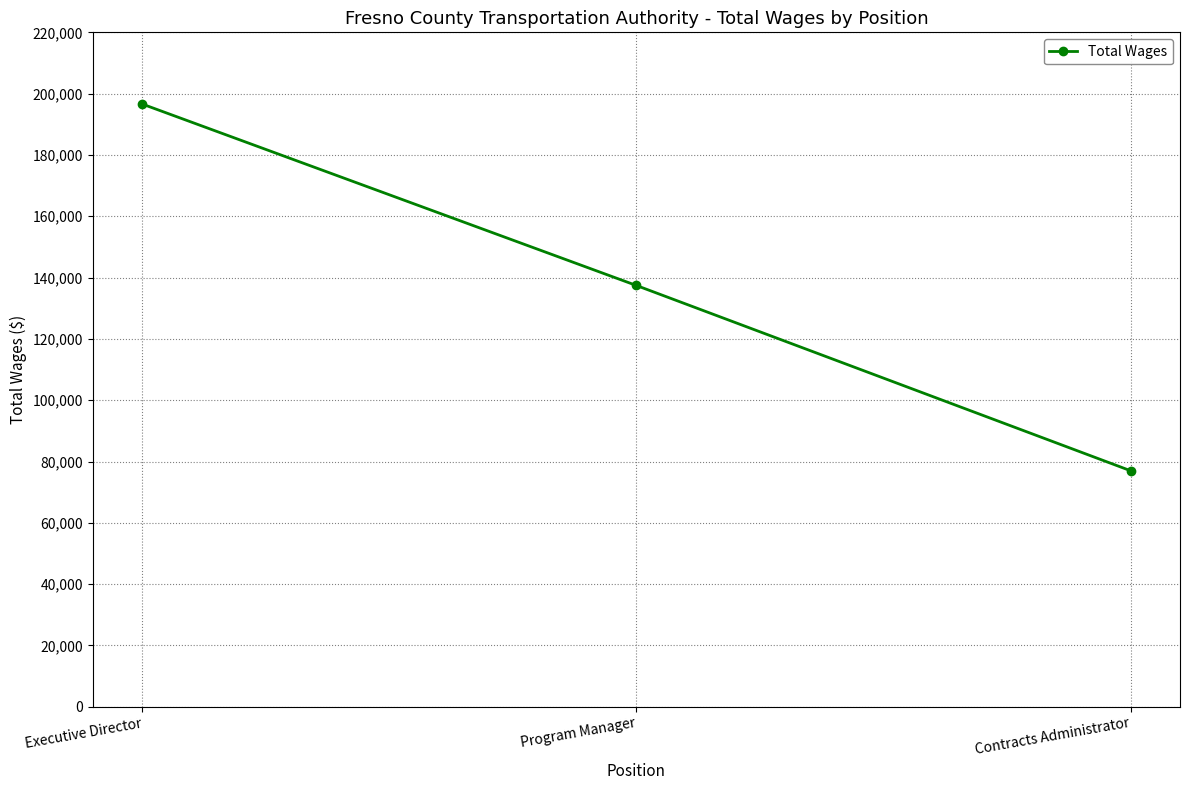

What is the sum of all values?

411021